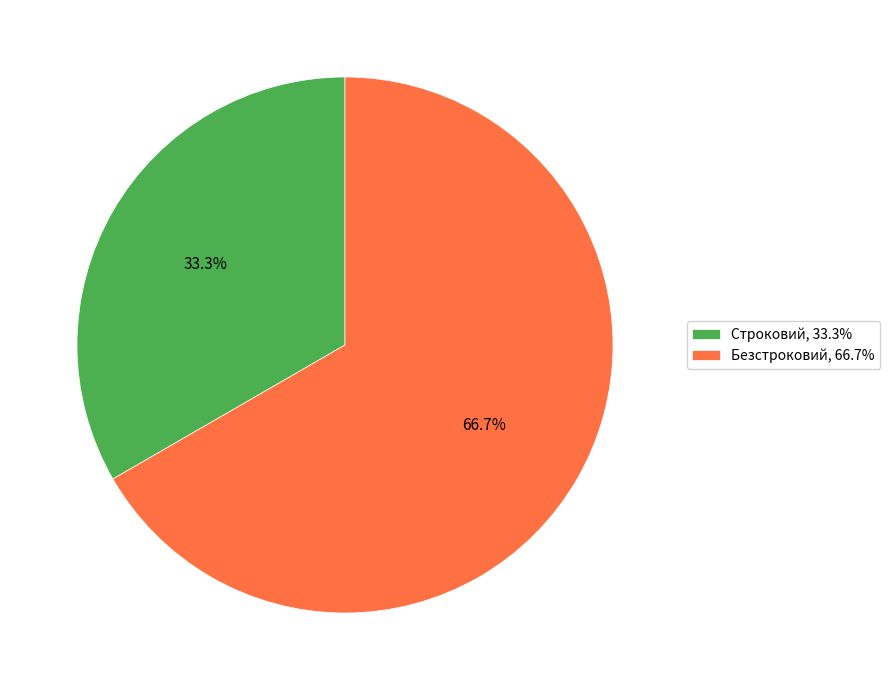

How many slices are in this pie chart?

2